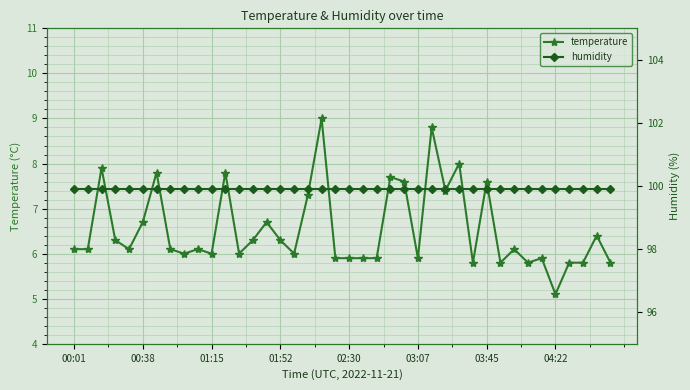

True or false: temperature has a value of 10.5 at 02:30.

False